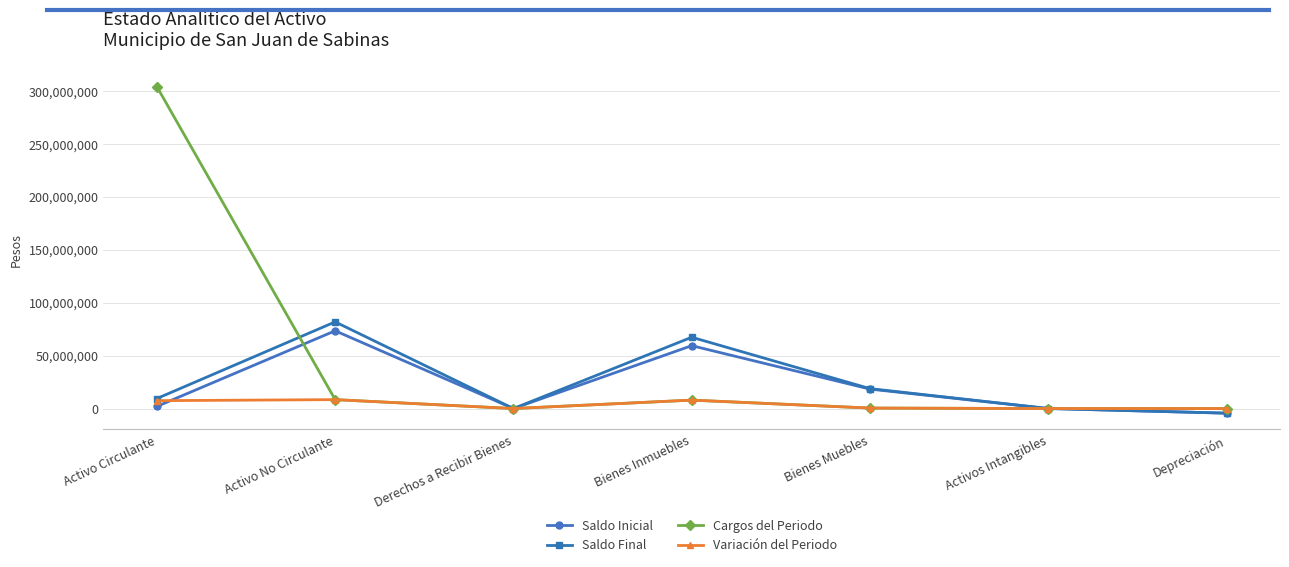

Is it true that Saldo Inicial equals 18362338.2 at Bienes Muebles?

True